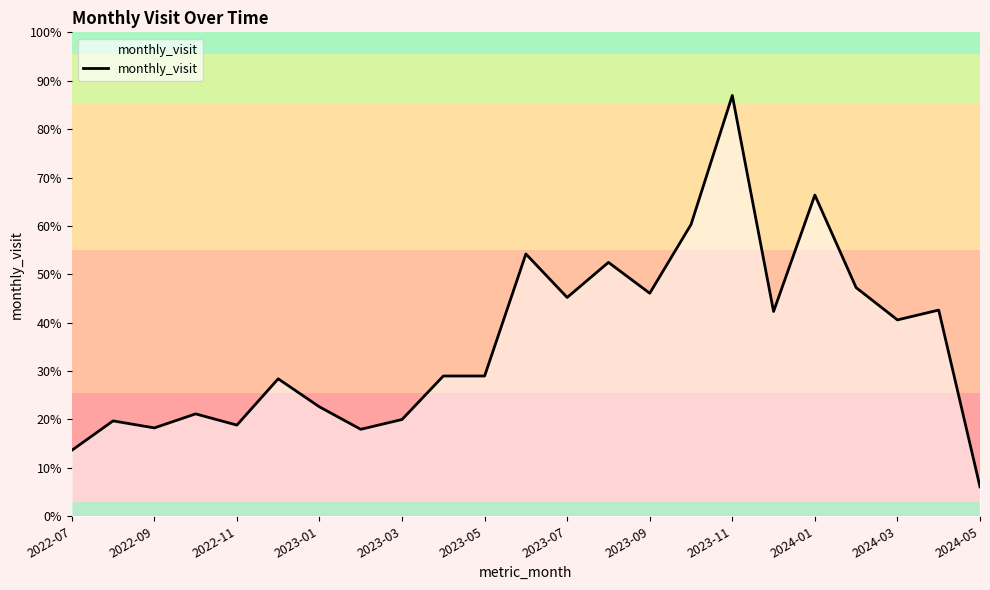

How many interior local peaks (higher than both neighbors) does the data have?

8